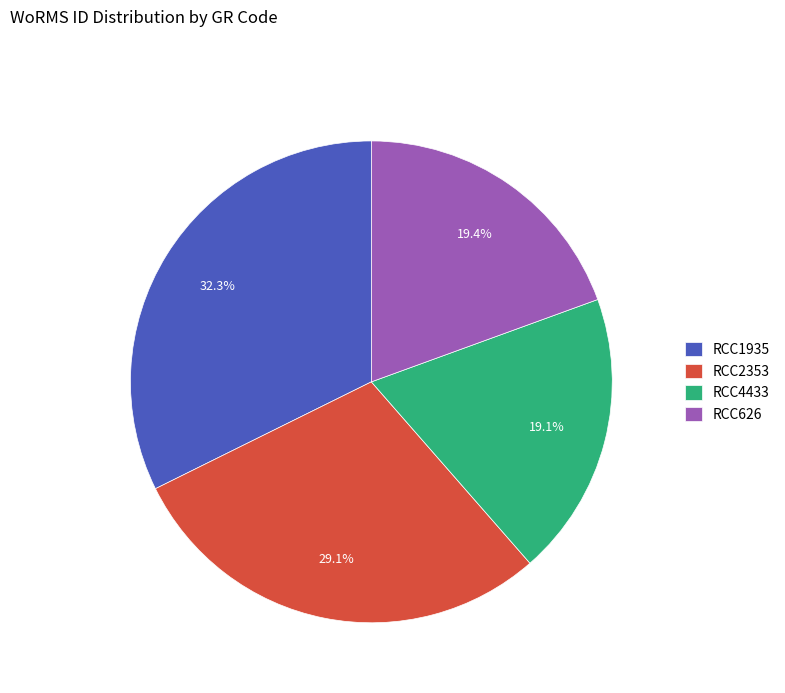

Between RCC2353 and RCC626, which is larger?

RCC2353